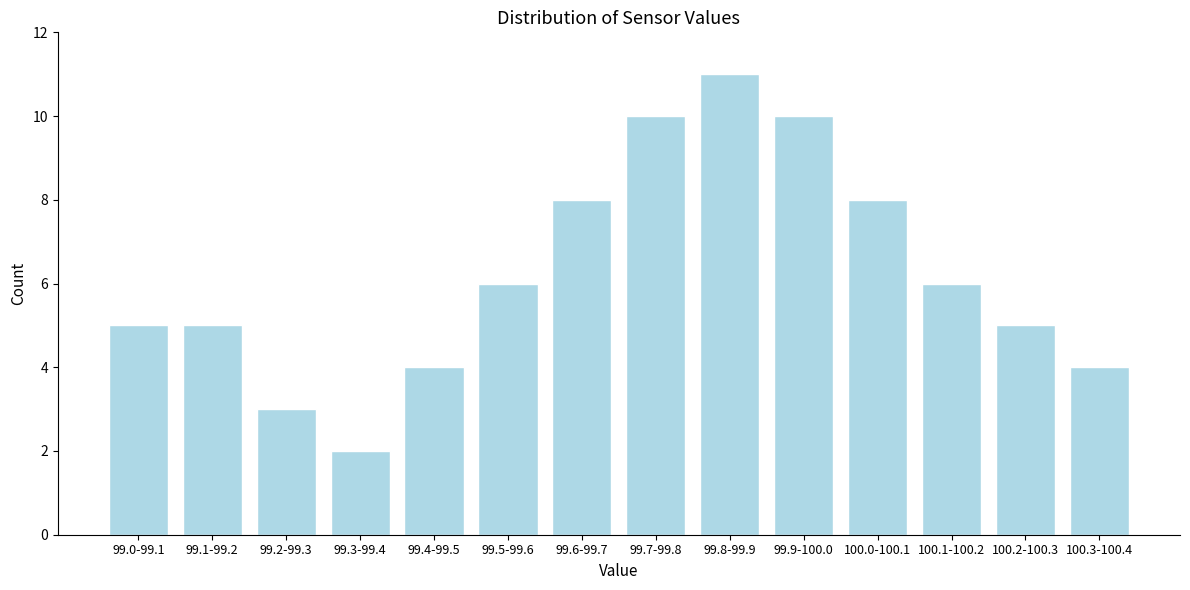

Reading left to right, what are all the values shown in this chart?

99.0-99.1=5	99.1-99.2=5	99.2-99.3=3	99.3-99.4=2	99.4-99.5=4	99.5-99.6=6	99.6-99.7=8	99.7-99.8=10	99.8-99.9=11	99.9-100.0=10	100.0-100.1=8	100.1-100.2=6	100.2-100.3=5	100.3-100.4=4